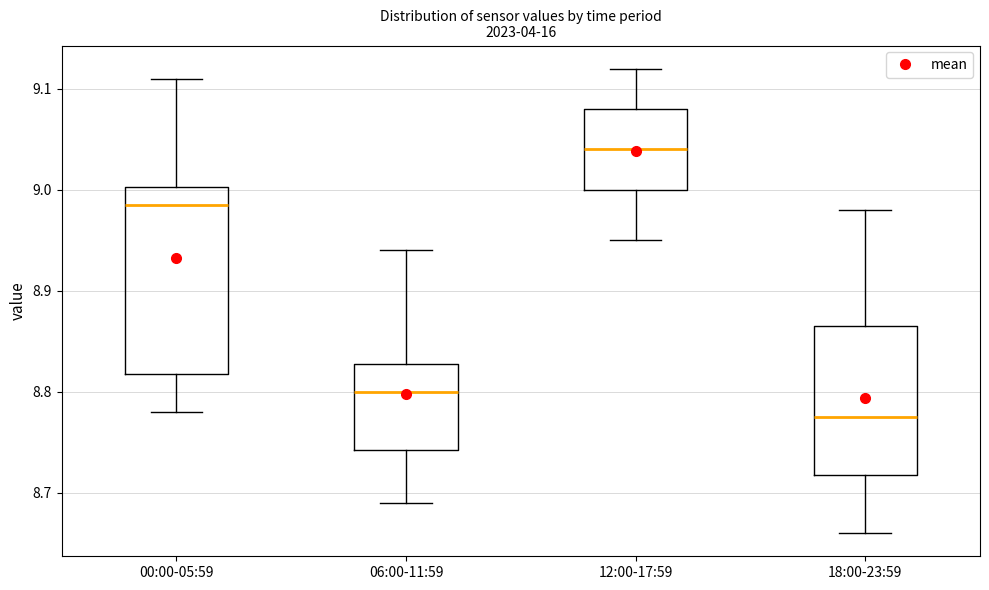

Which box has the lowest median line?

18:00-23:59